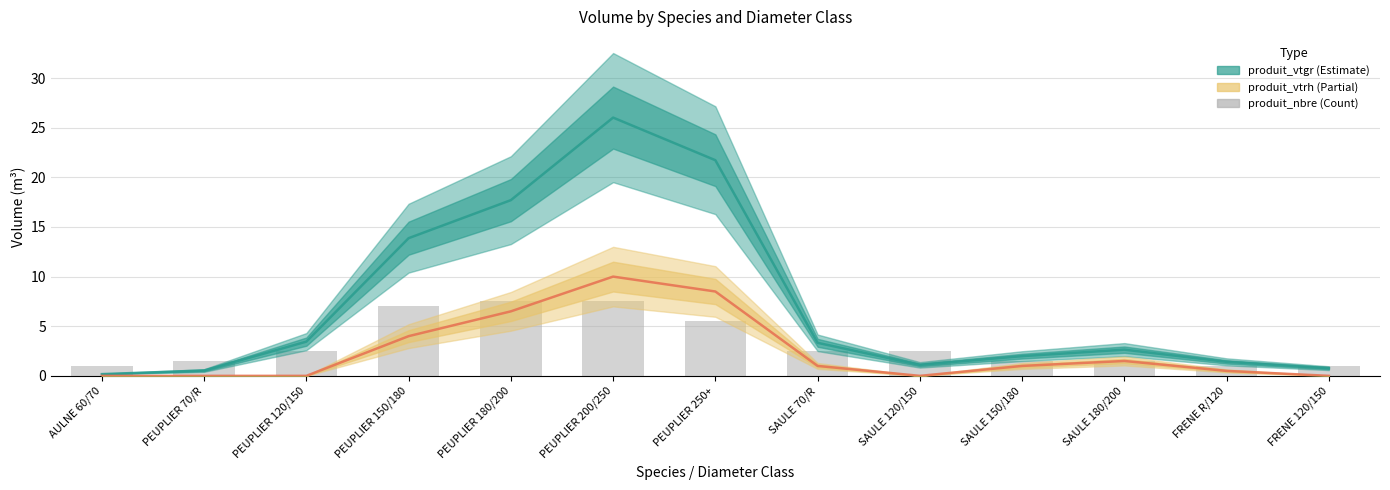

At which label does produit_nbre first exceed 2?

PEUPLIER 120/150